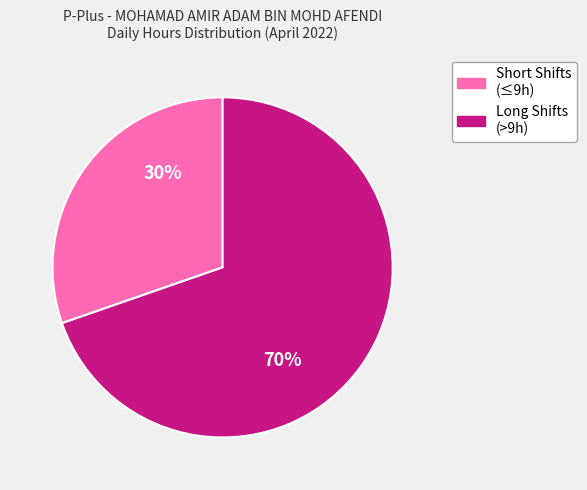

Does any single category account for the majority?

Yes